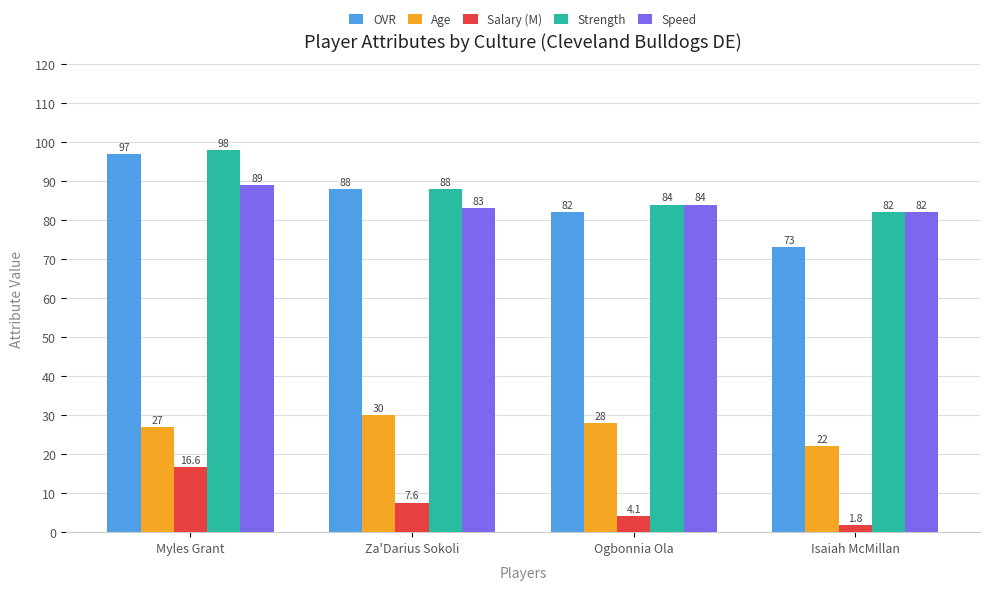

At which label does Salary (M) reach its peak?

Myles Grant